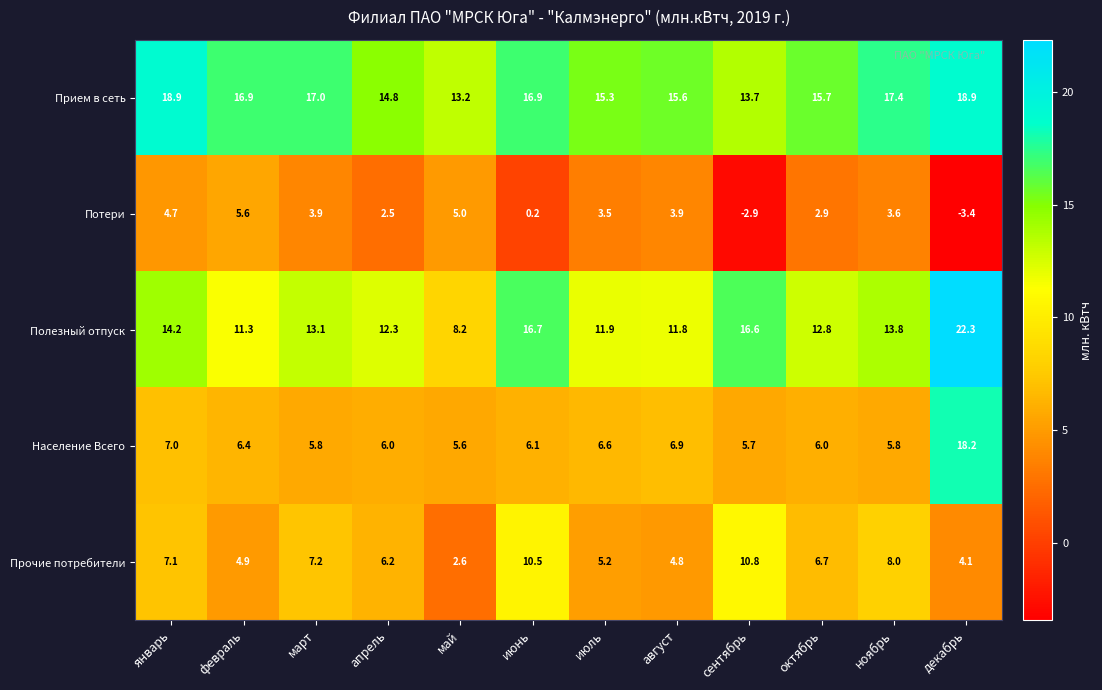

What is the approximate value of Прием в сеть at январь?

18.9